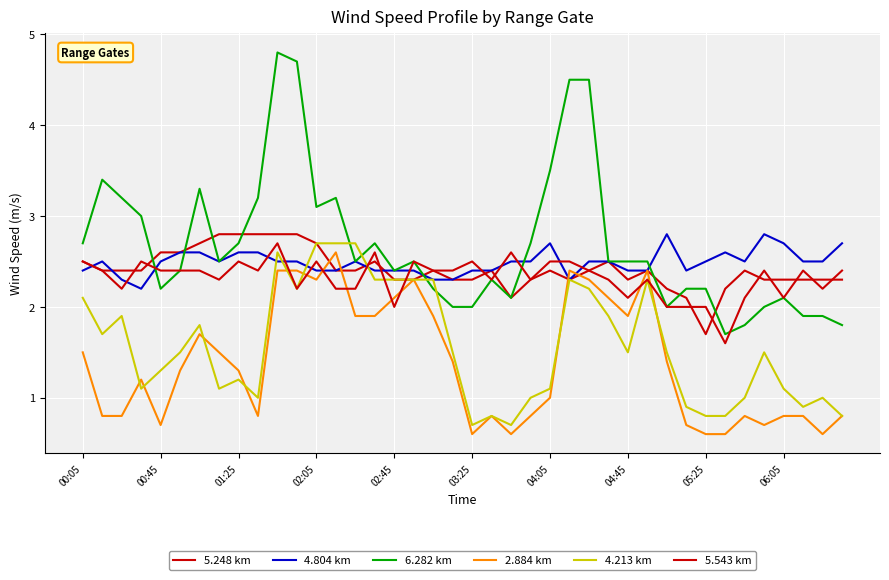

What is the difference between the second highest and minimum values in the 5.543 km series?

1.0